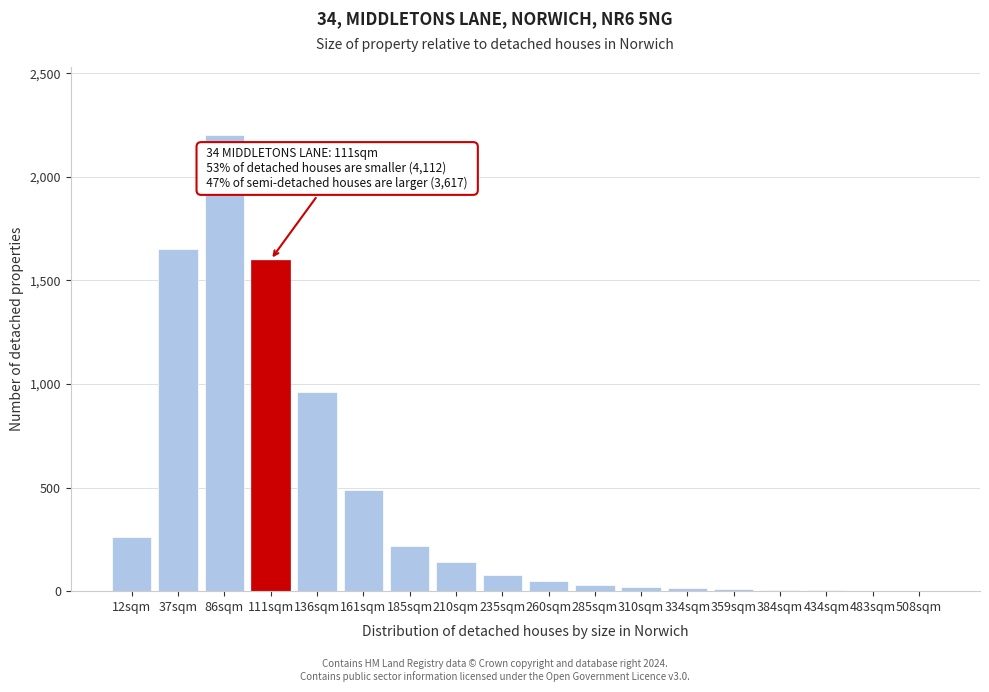

True or false: the data shows 960 at 136sqm.

True